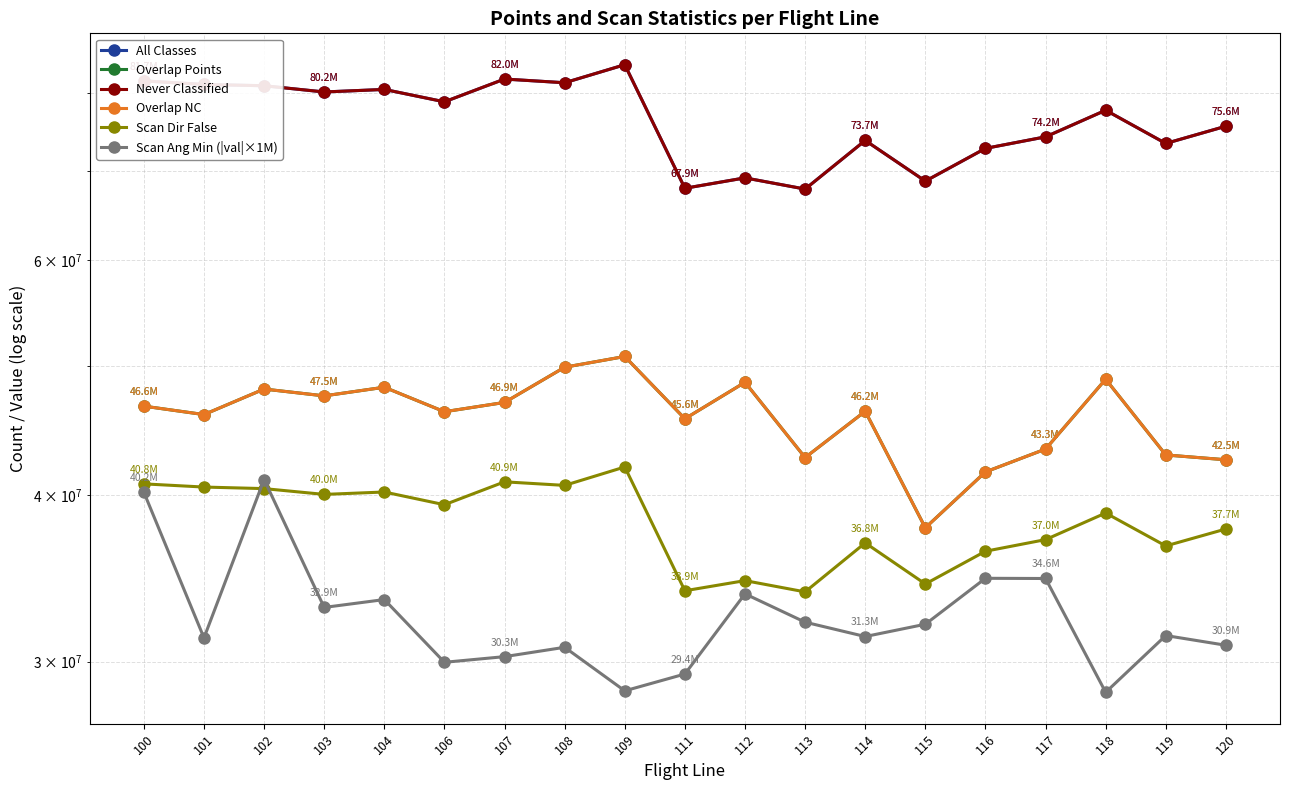

True or false: Scan Dir False has more than 0 interior local peaks.

True